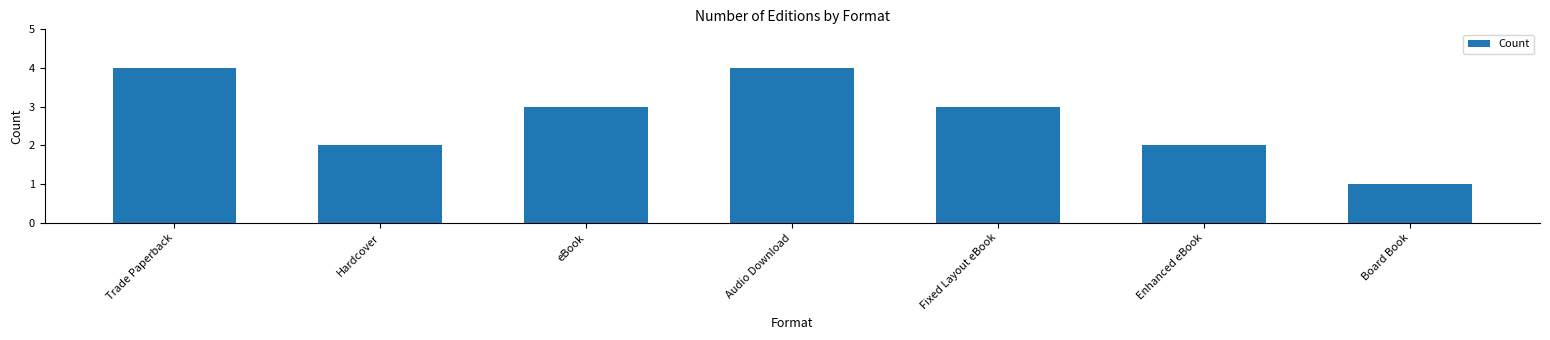

What is the average value?

3